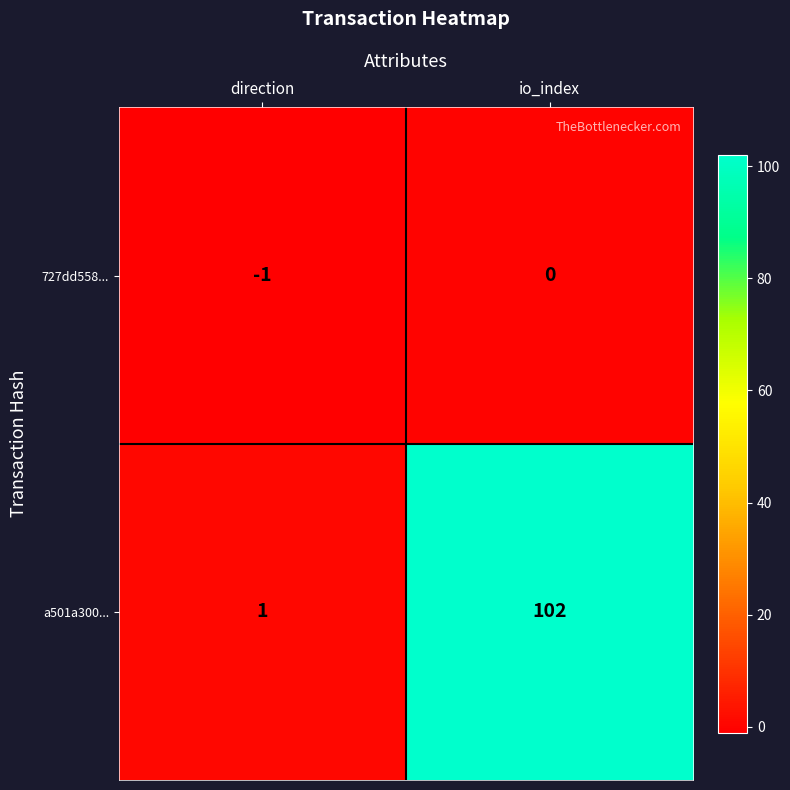

Which series has the largest range (max minus min)?

a501a300...